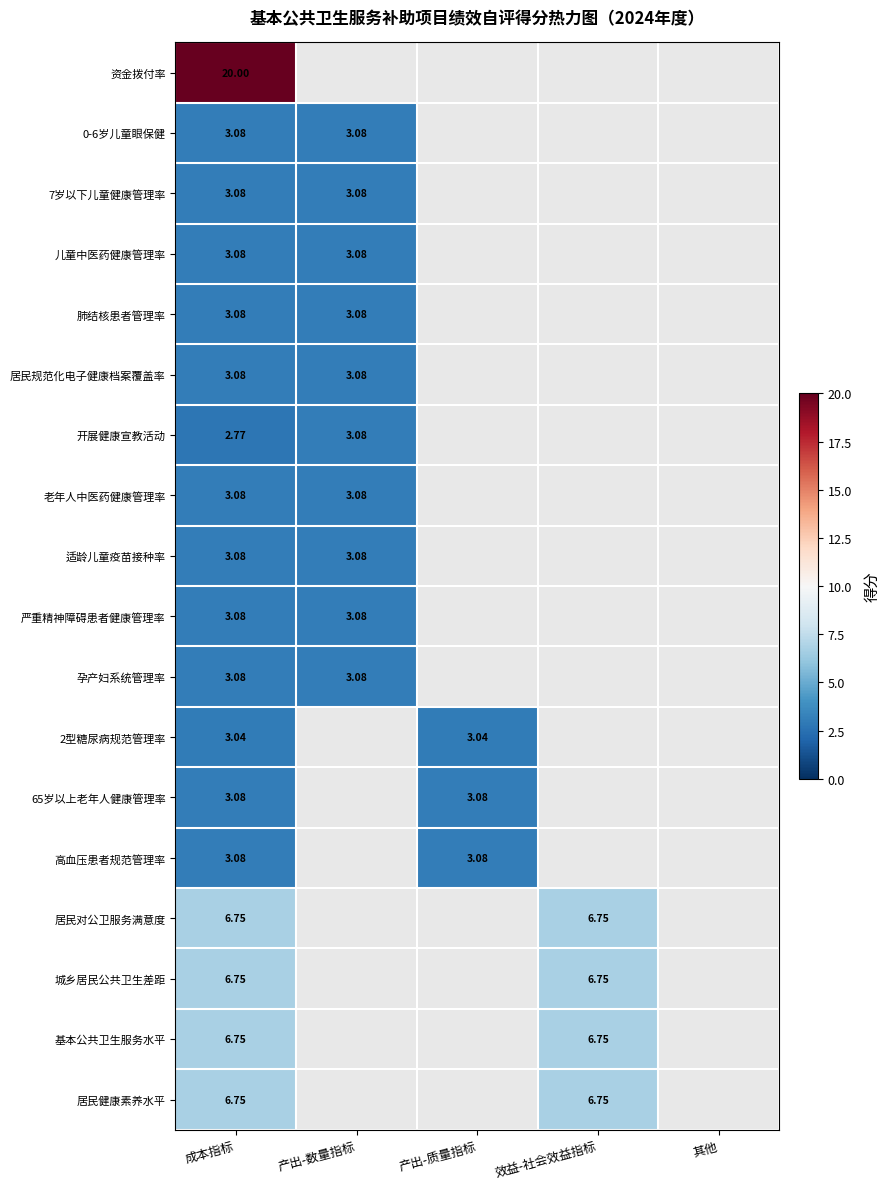

What is the greatest value displayed?

20.0